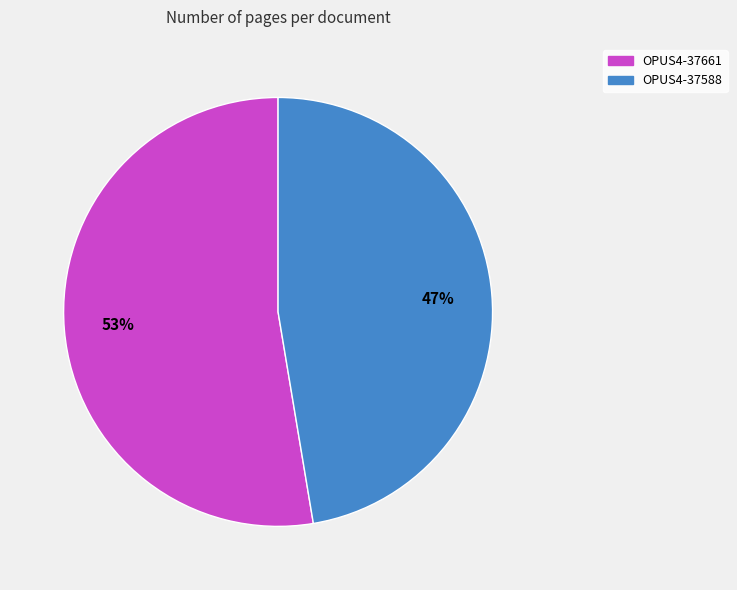

What is the largest slice in the pie chart?

OPUS4-37661